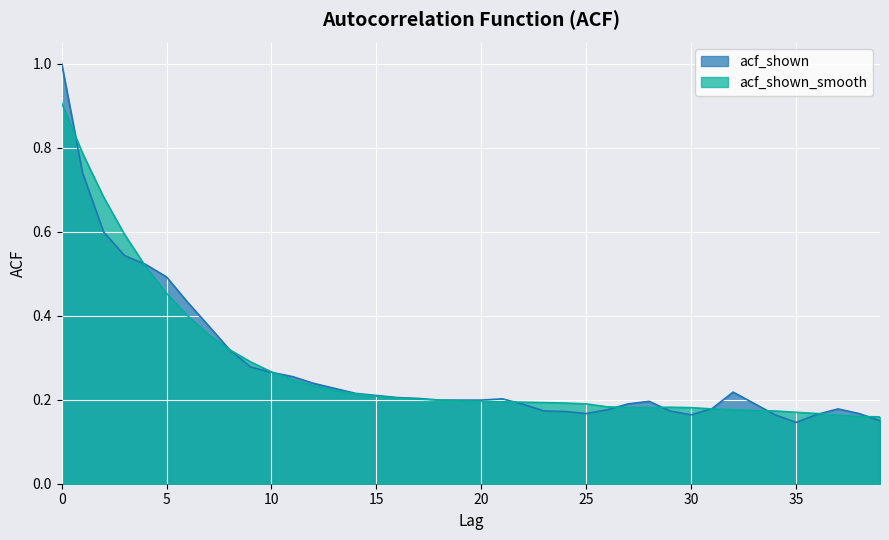

What are all the series names shown in the legend?

acf_shown, acf_shown_smooth